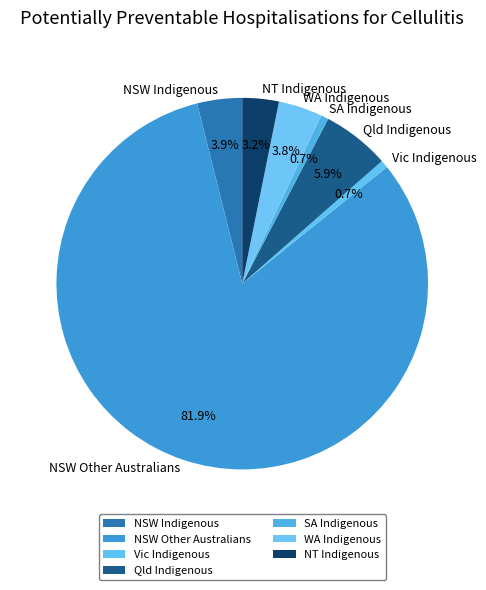

Which slice is the largest?

NSW Other Australians